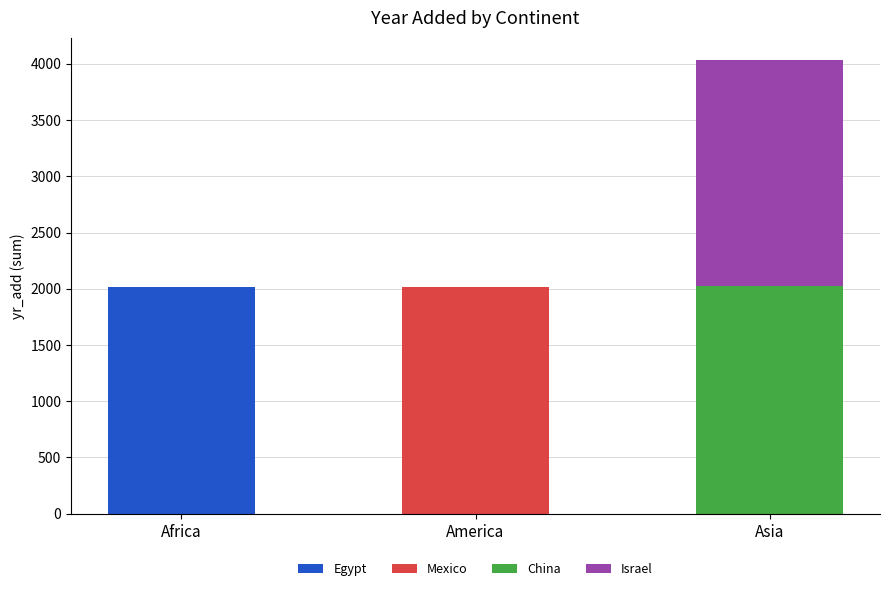

Reading right to left, list the values for the Egypt series.

Asia=0	America=0	Africa=2018